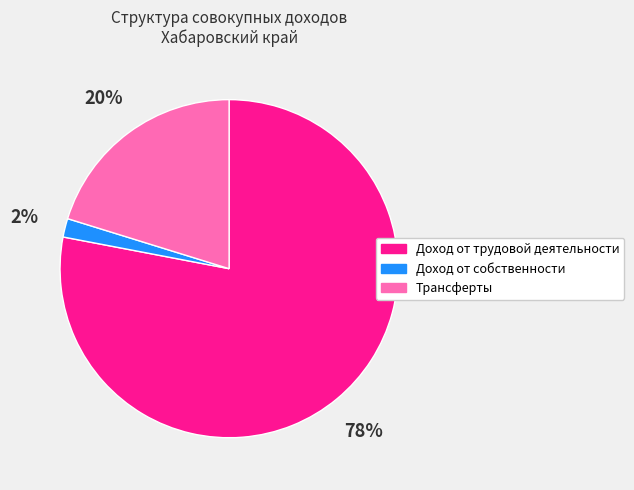

Is the sum of Трансферты and Доход от собственности greater than half?

No